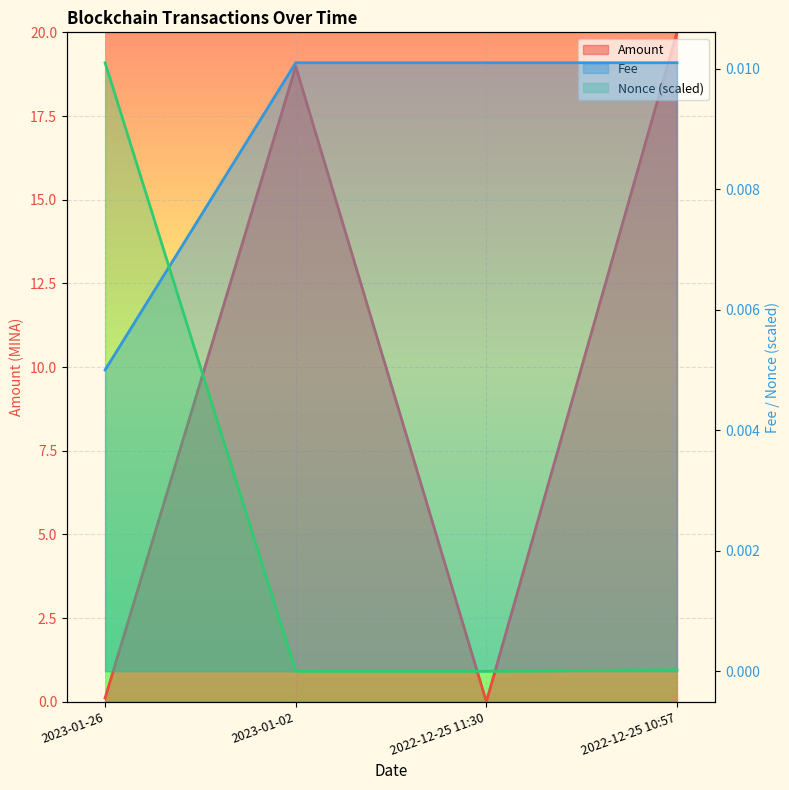

What is the label of the 3rd point from the left?

2022-12-25 11:30